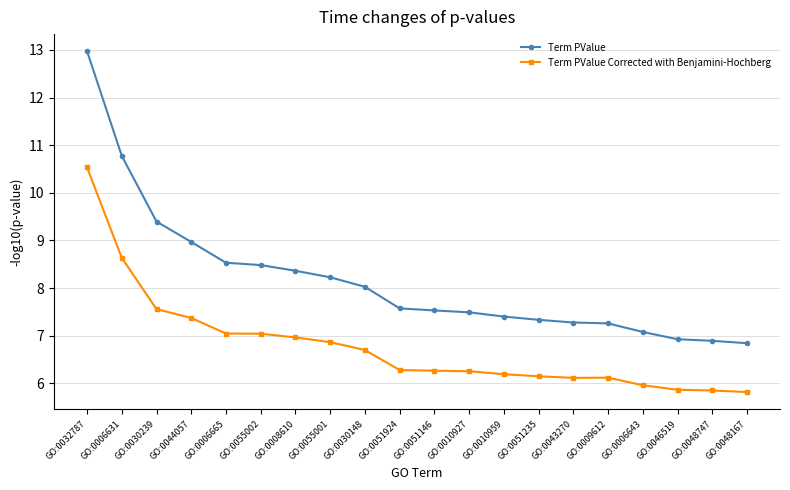

How many data points in Term PValue are less than 7?

3